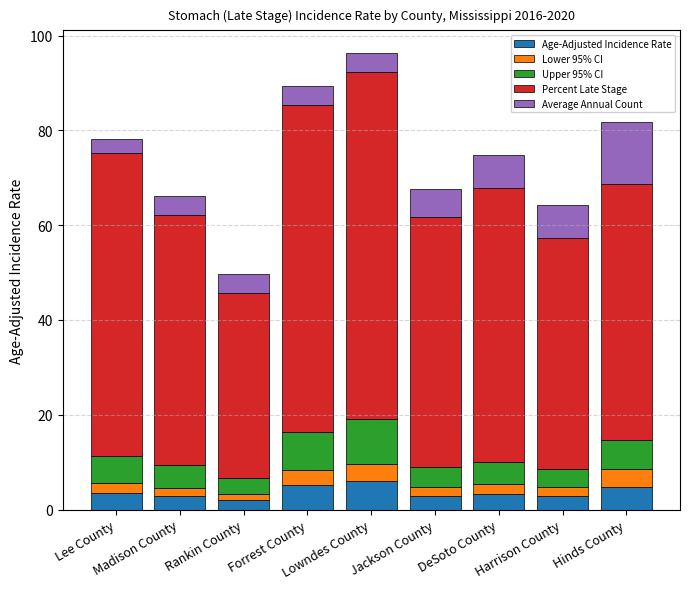

What is the highest value of the Age-Adjusted Incidence Rate series?

6.0